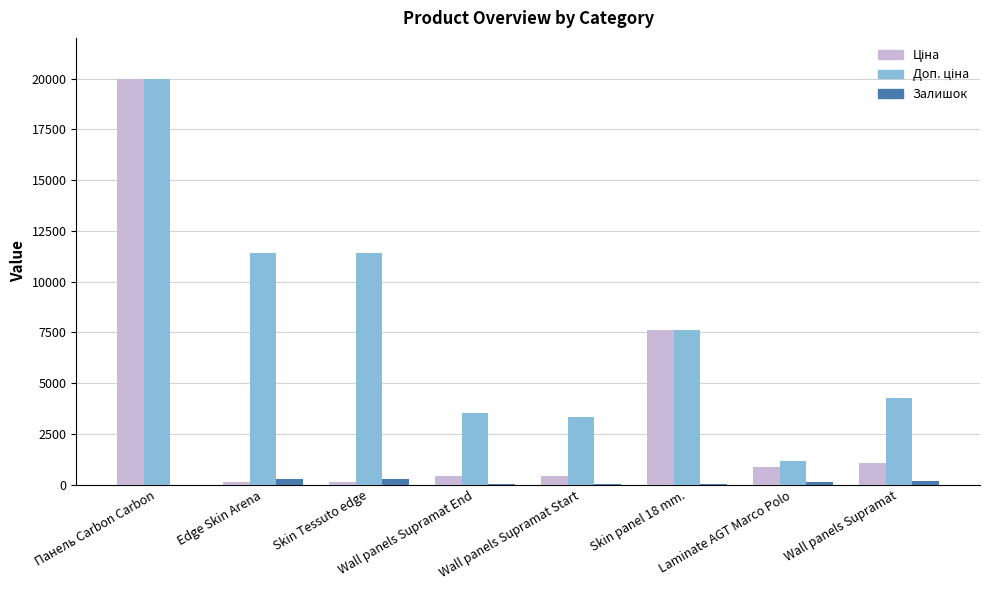

What position from the right is Skin Tessuto edge?

6